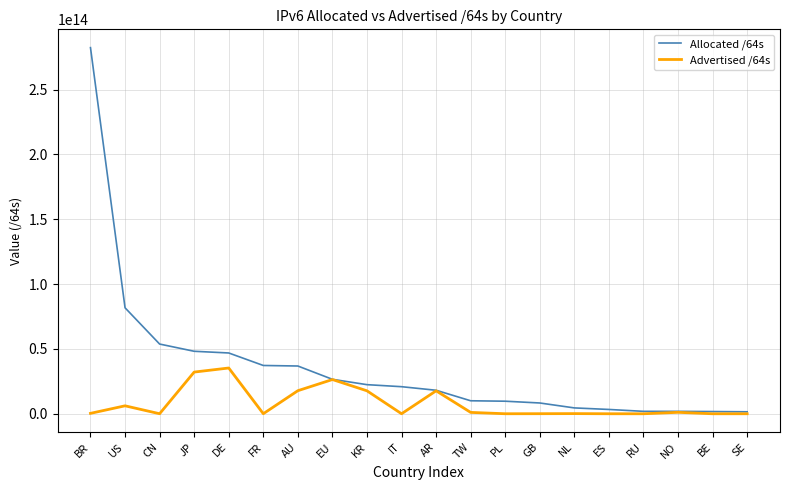

At which category does the chart reach its peak across all series?

BR